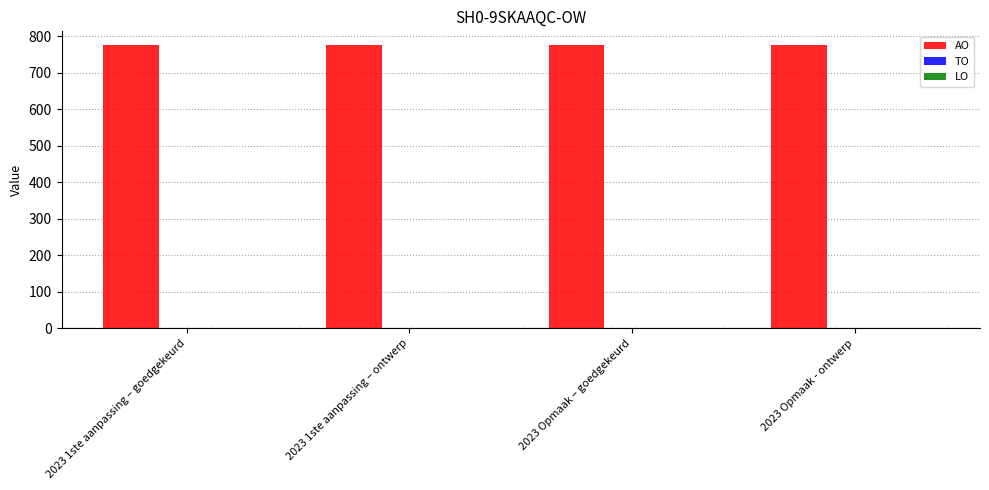

Are the bars grouped side by side (vs. stacked)?

Yes